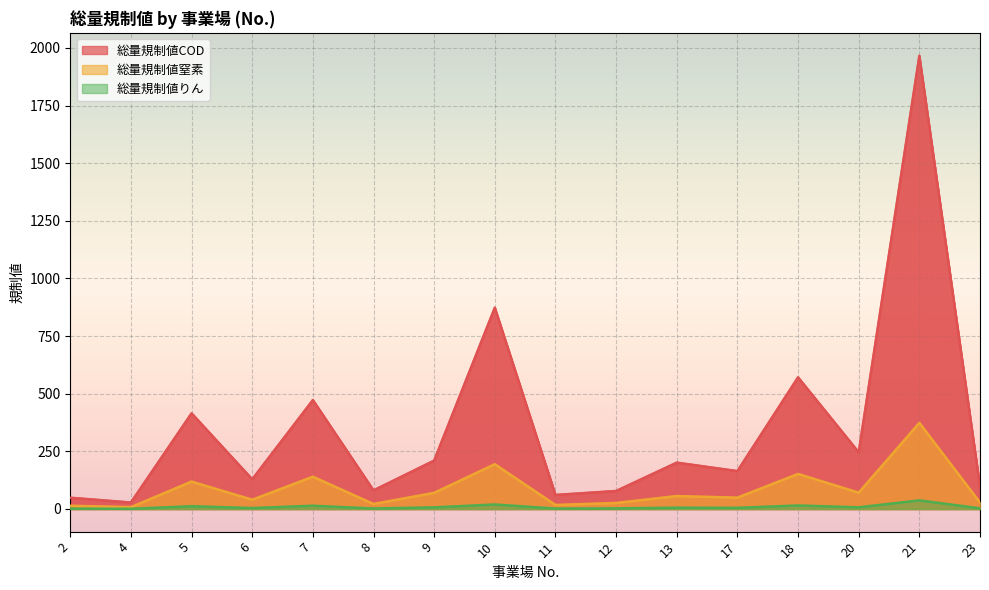

How many data points in 総量規制値COD are less than 201?

8